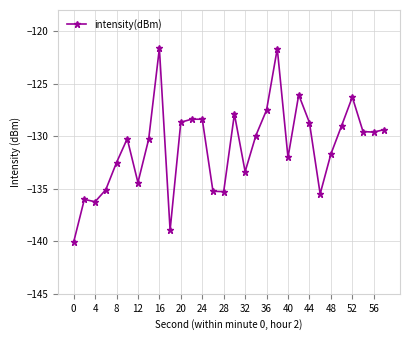

What is the value of the 1st point from the left?

-140.1